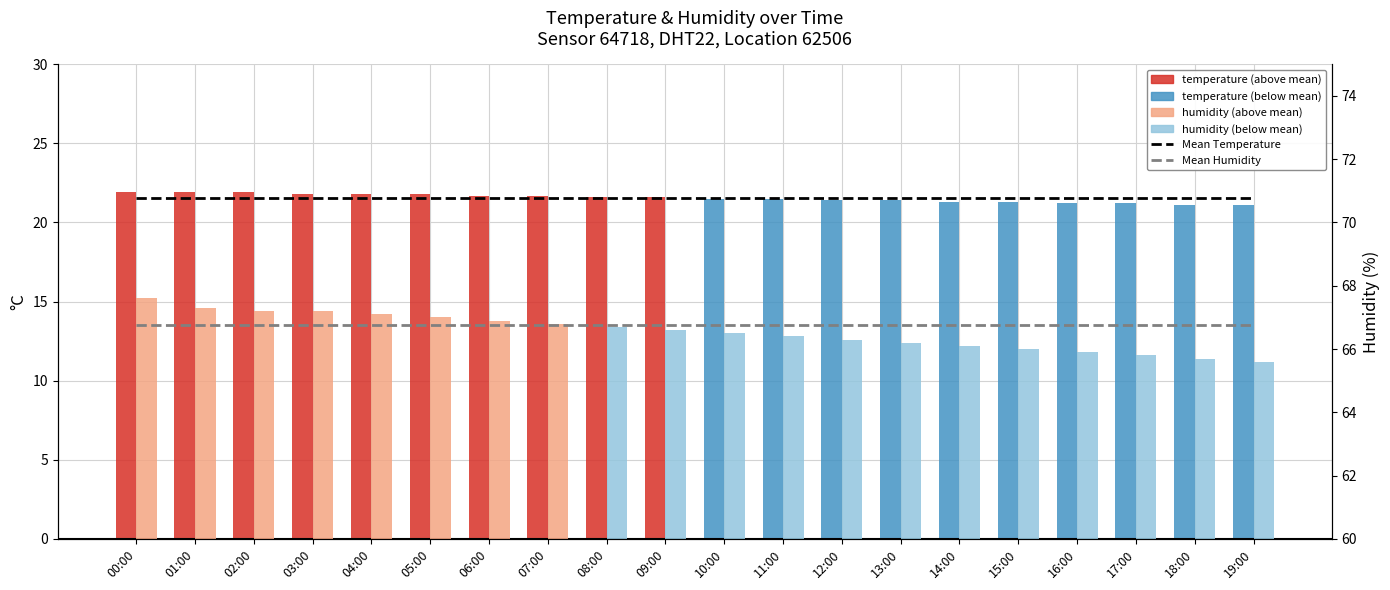

What are all the series names shown in the legend?

Mean Temperature, temperature, Mean Humidity, humidity